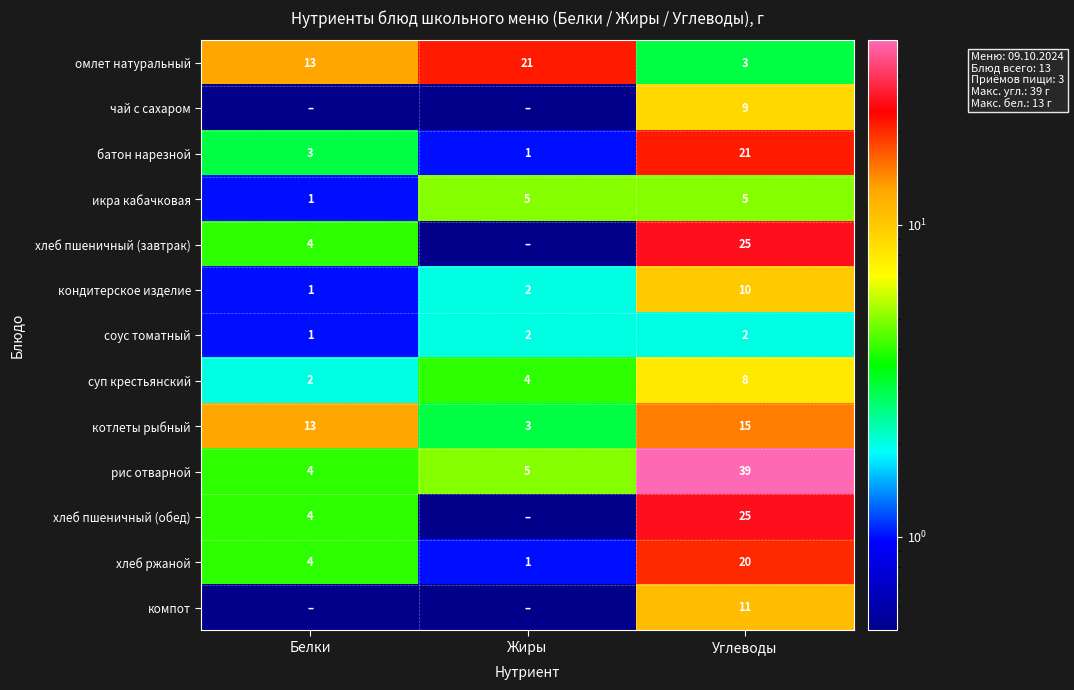

The value of батон нарезной at Углеводы is 21.0. True or false?

True